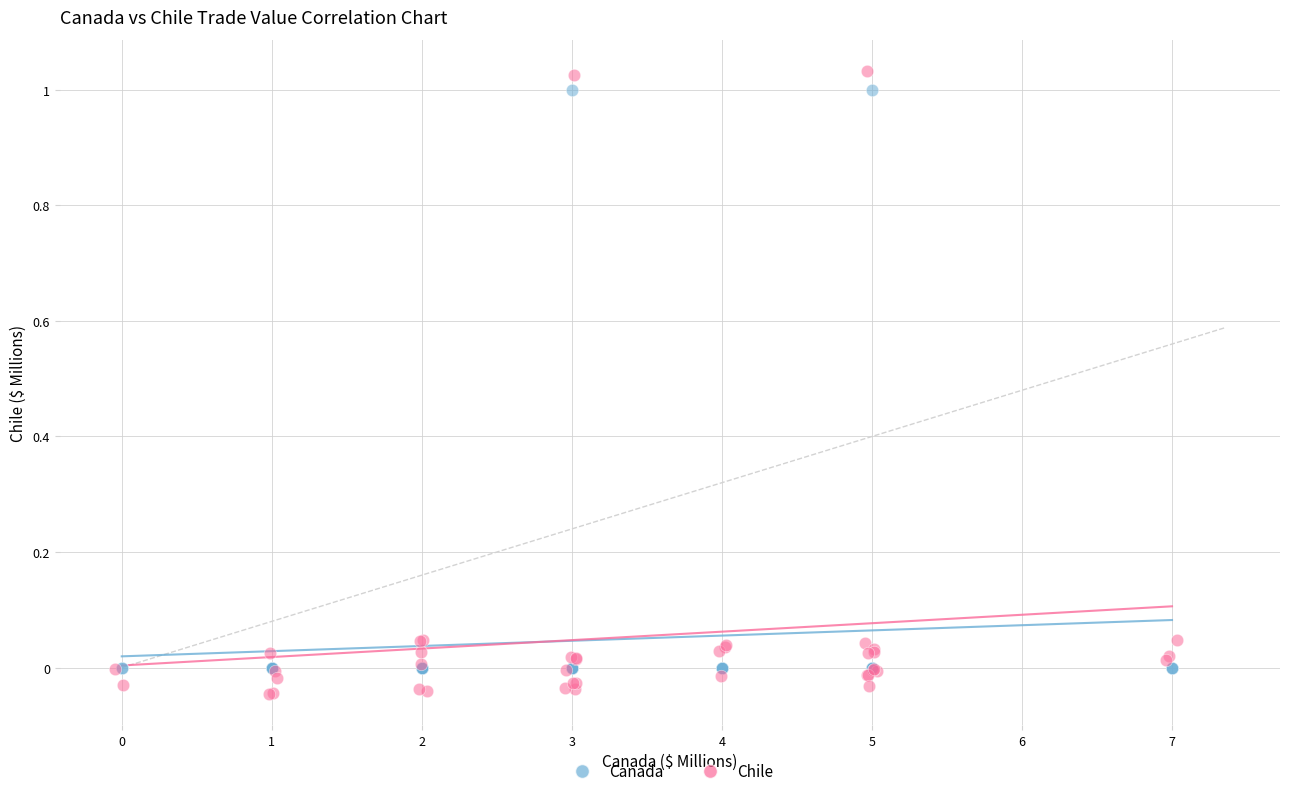

Which series has the largest Y range (max minus min)?

Chile